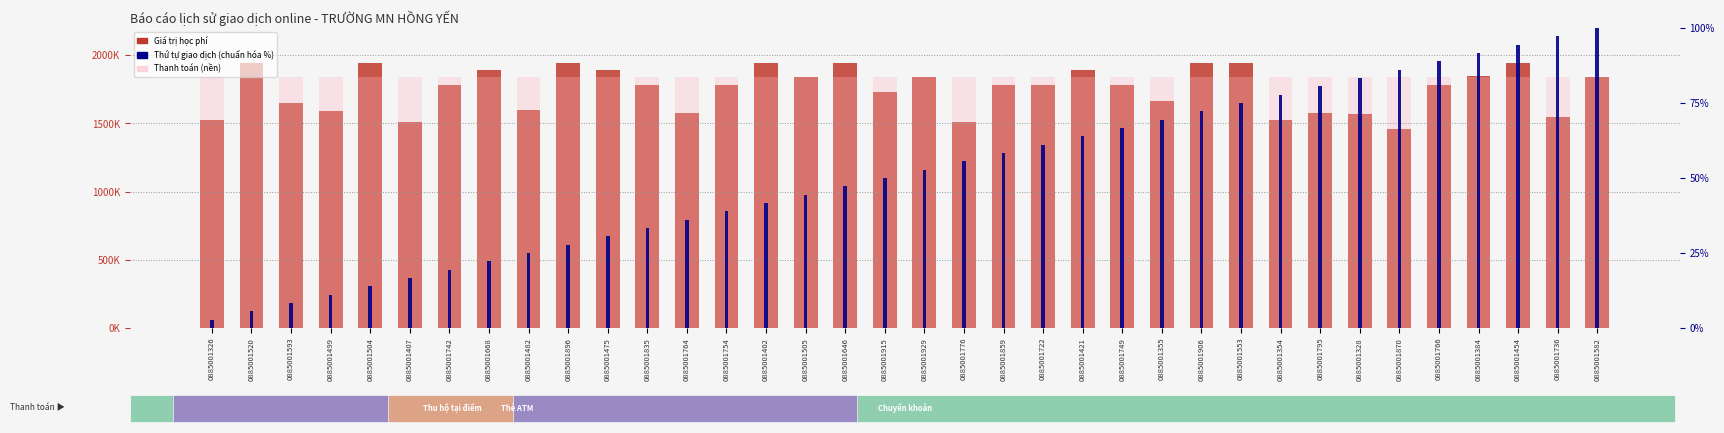

Rank the series at 0885001421 from lowest to highest value.

Thứ tự (chuẩn hóa %), Thanh toán (nền), Giá trị học phí